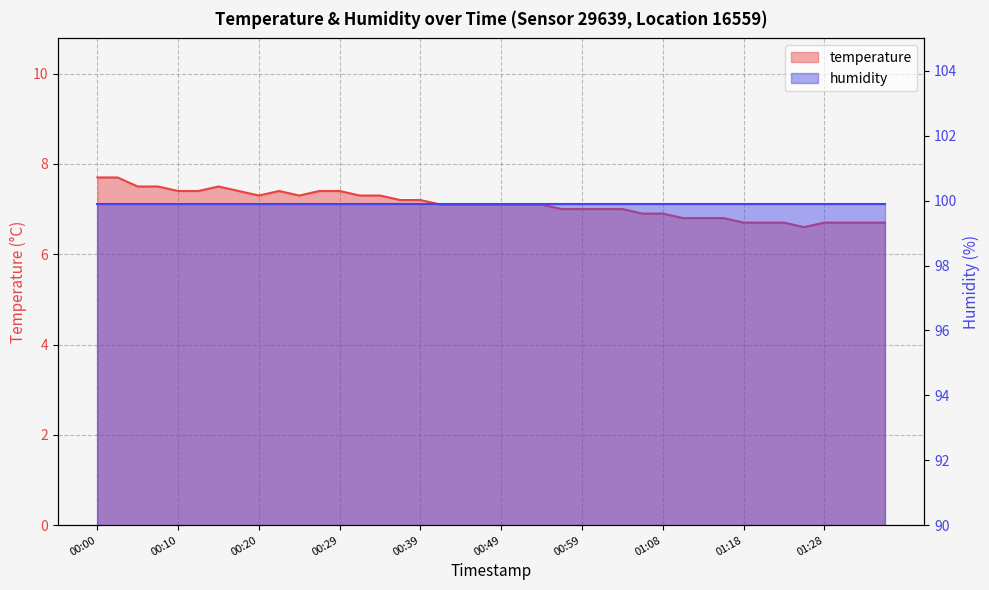

Between 01:11 and 01:06, which is larger?

01:06